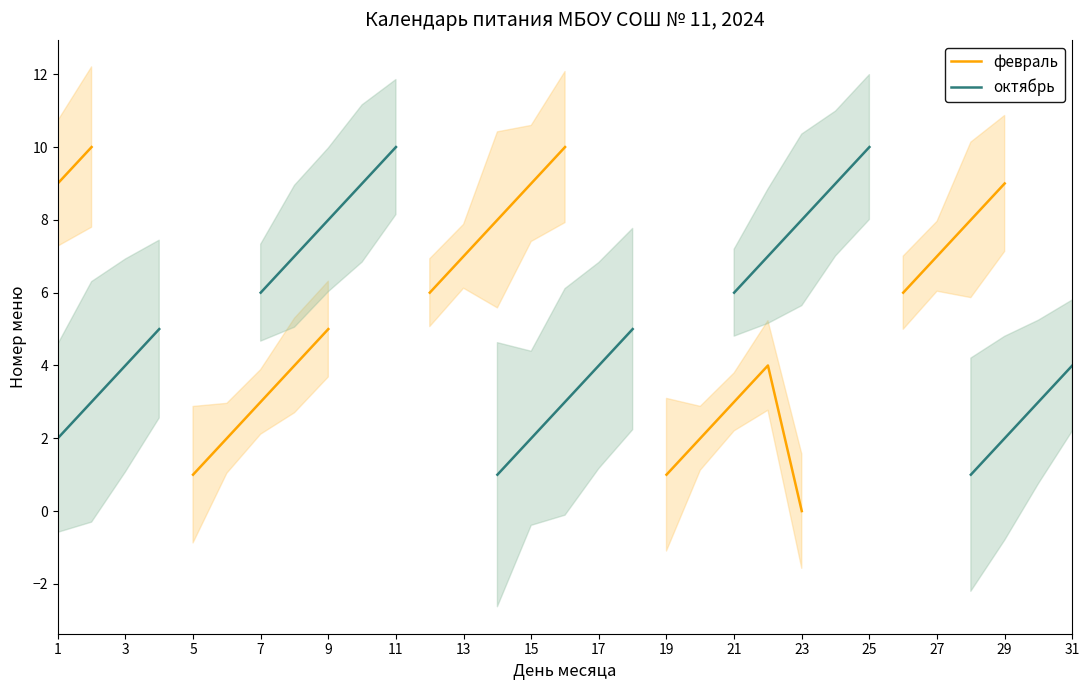

True or false: февраль has a value of nan at 16.

False